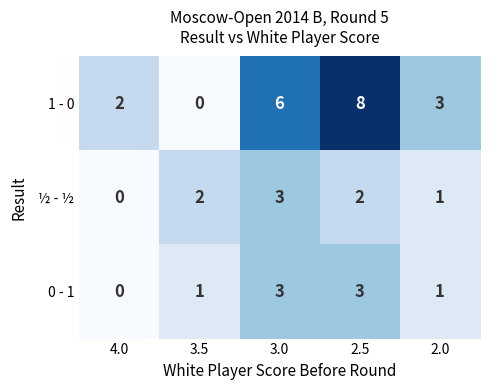

Which series has the widest spread of values?

1 - 0